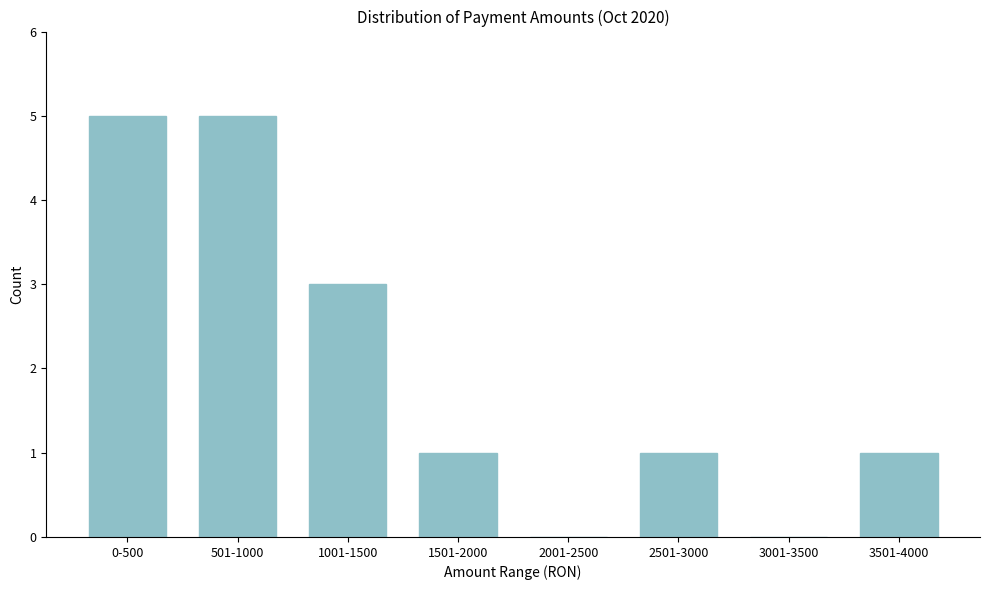

Reading right to left, extract all data points from this chart.

3501-4000=1	3001-3500=0	2501-3000=1	2001-2500=0	1501-2000=1	1001-1500=3	501-1000=5	0-500=5